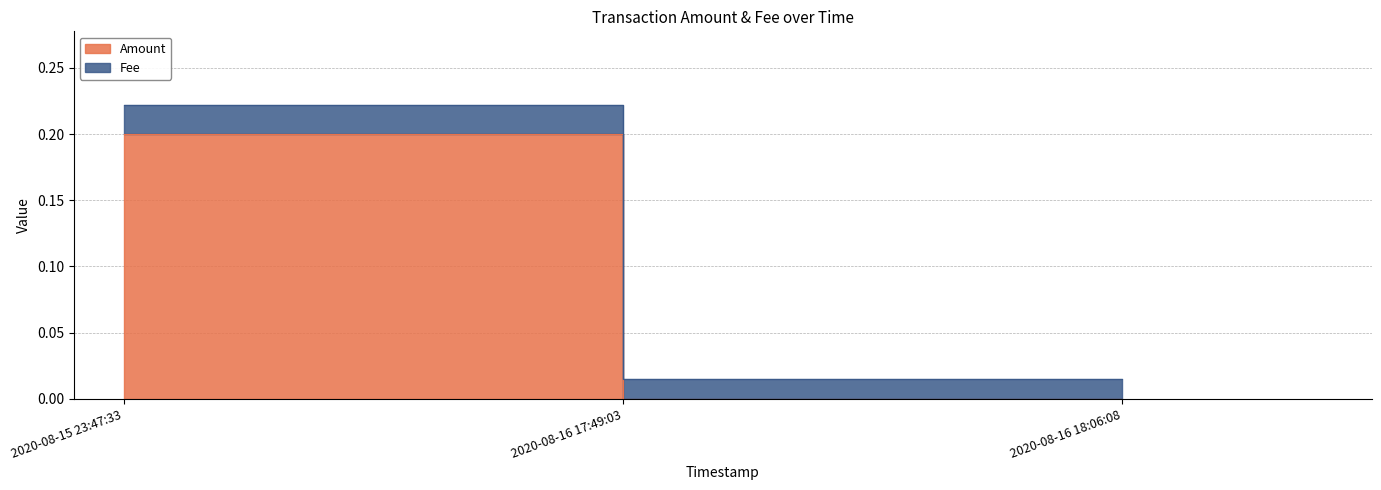

The Fee series shows 0.0 at 2020-08-16 17:49:03. True or false?

False